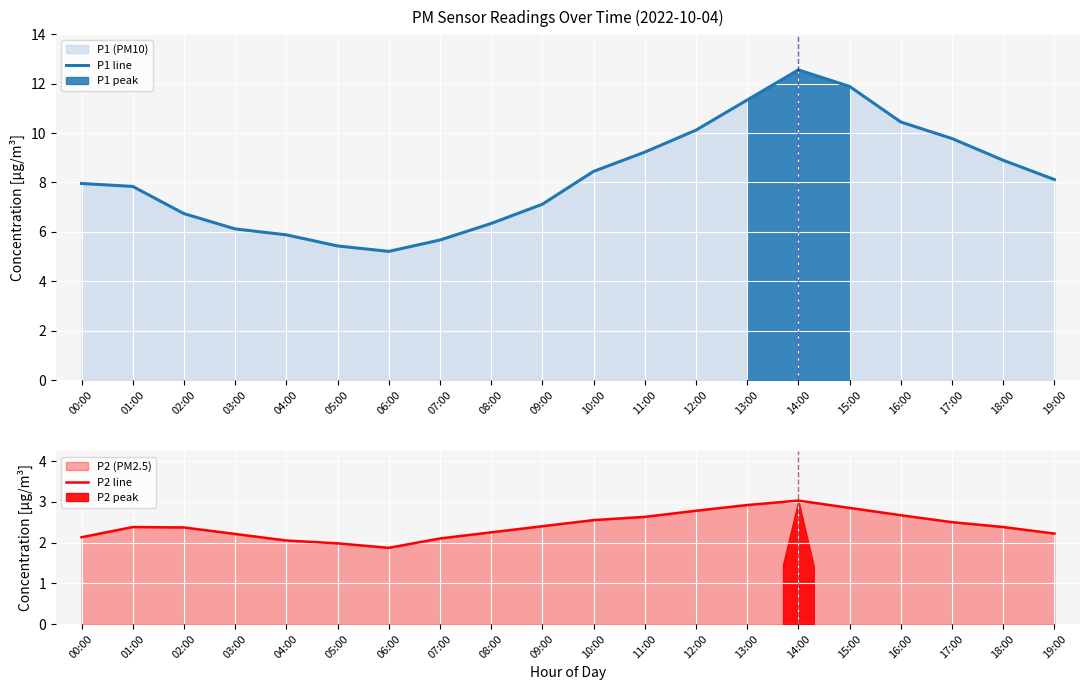

At 08:00, list the series in order from largest to smallest.

P1 line, P2 line